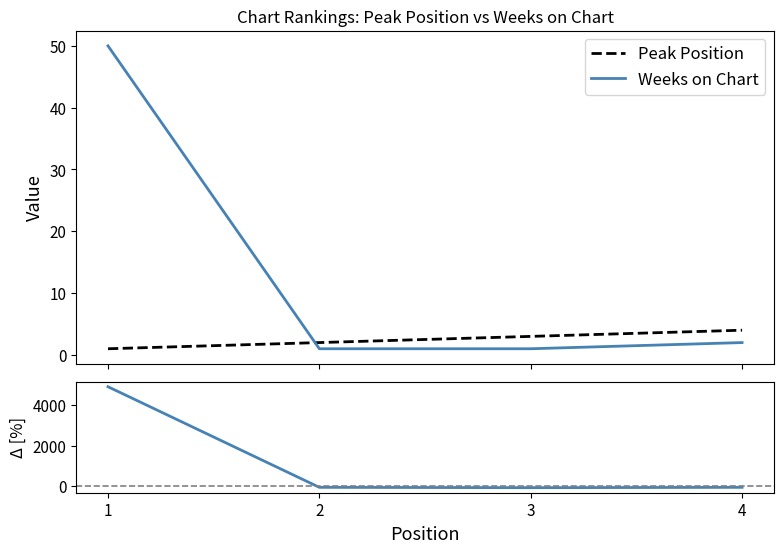

What is the total value across all series at 2?

-47.0